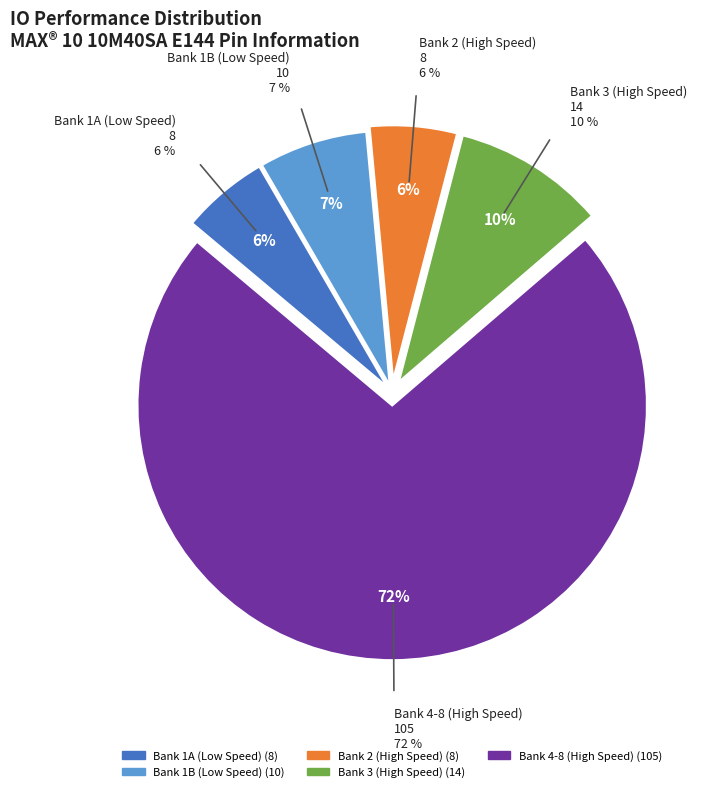

What percentage do Low_Speed and High_Speed together represent?

100.0%